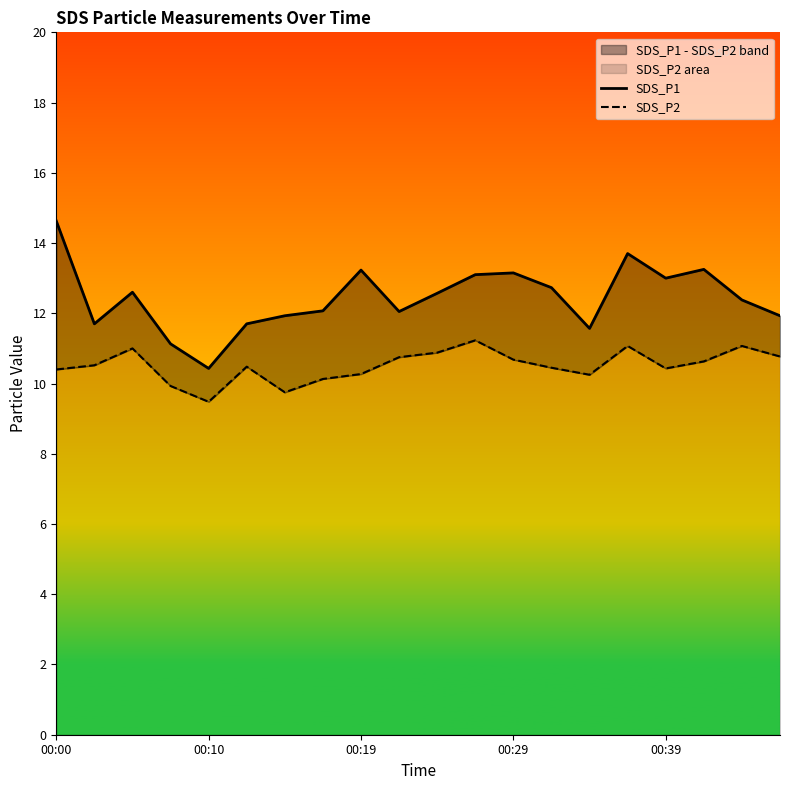

What is the difference between the maximum and second lowest values in the SDS_P1 series?

3.5